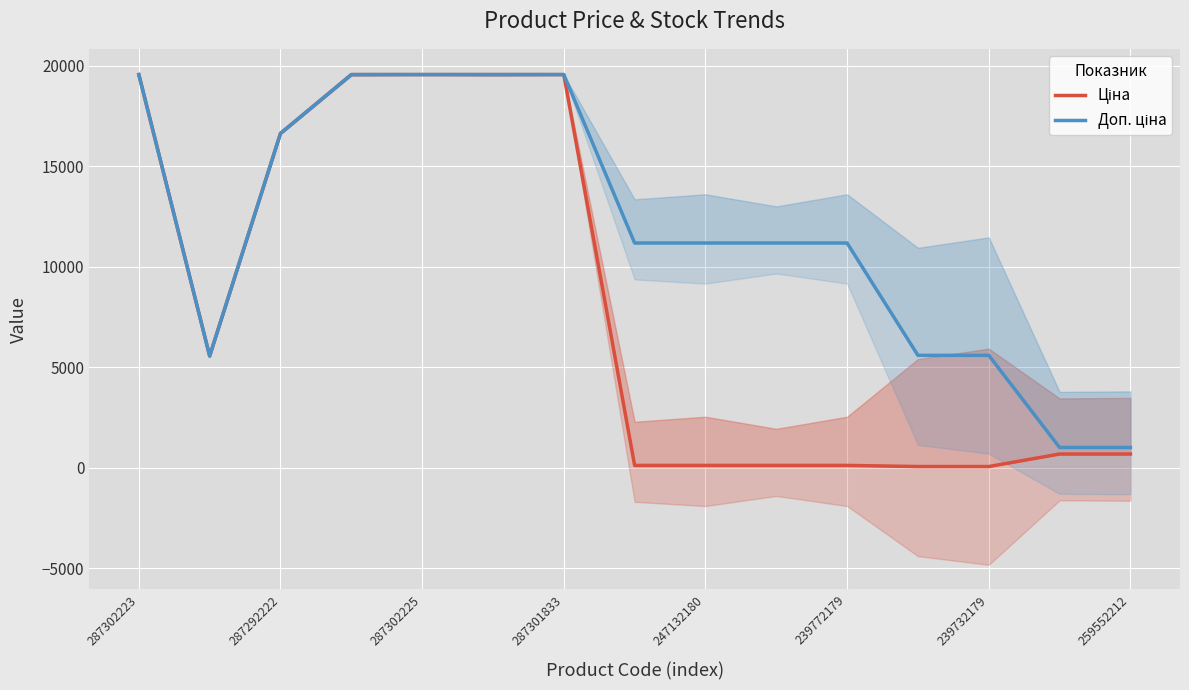

Rank the series by their average value, from lowest to highest.

Ціна, Доп. ціна